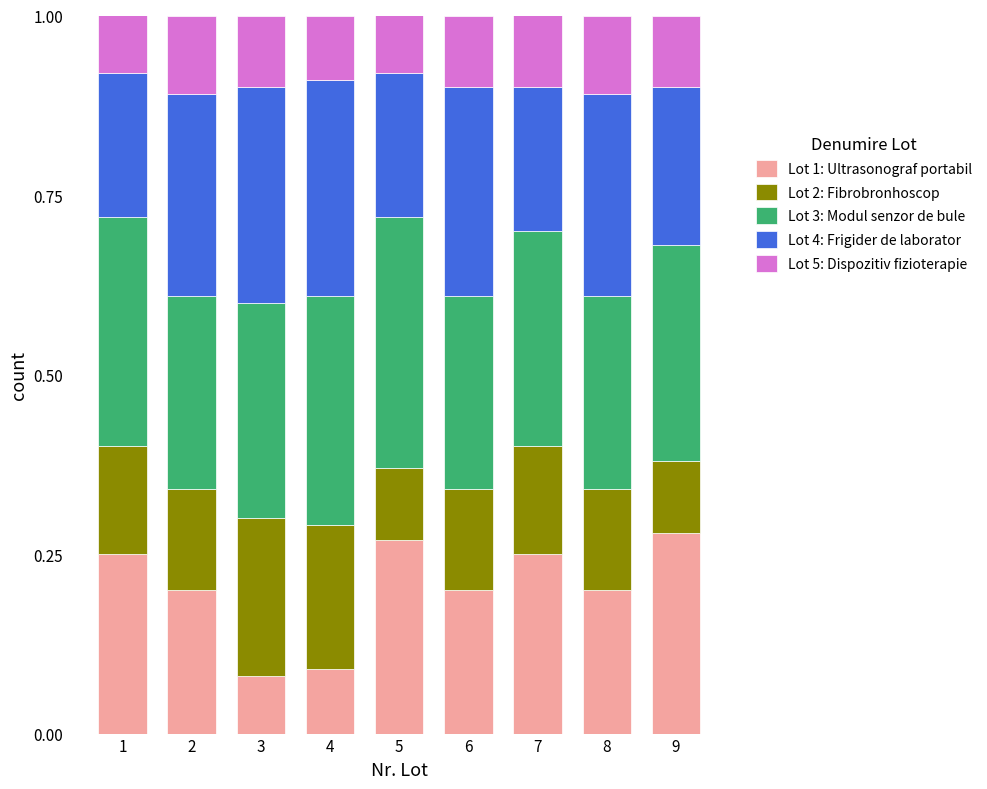

The value of Lot 1: Ultrasonograf portabil at 4 is 0.0. True or false?

False